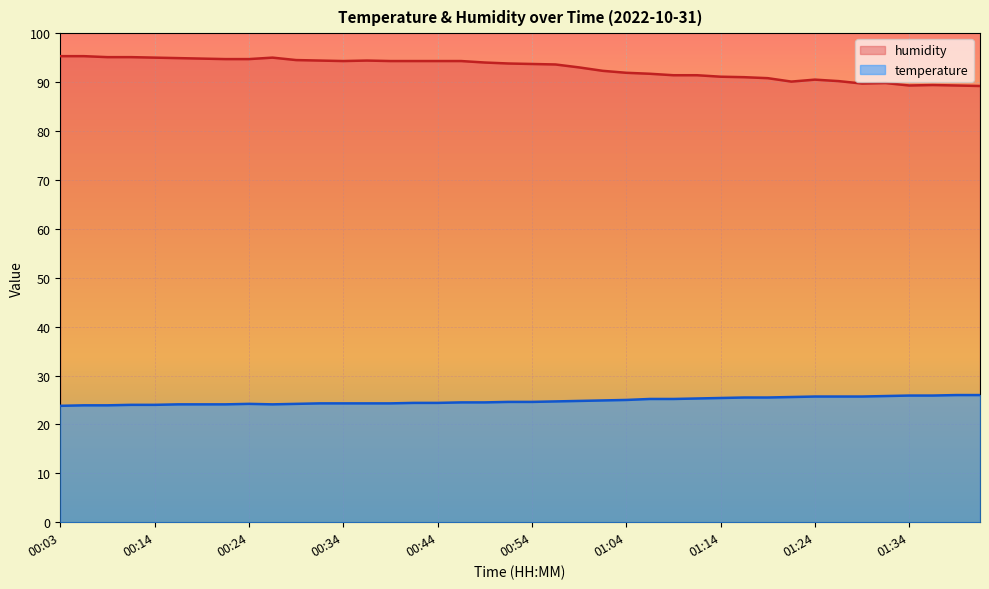

At which category is the sum across all series the highest?

00:06